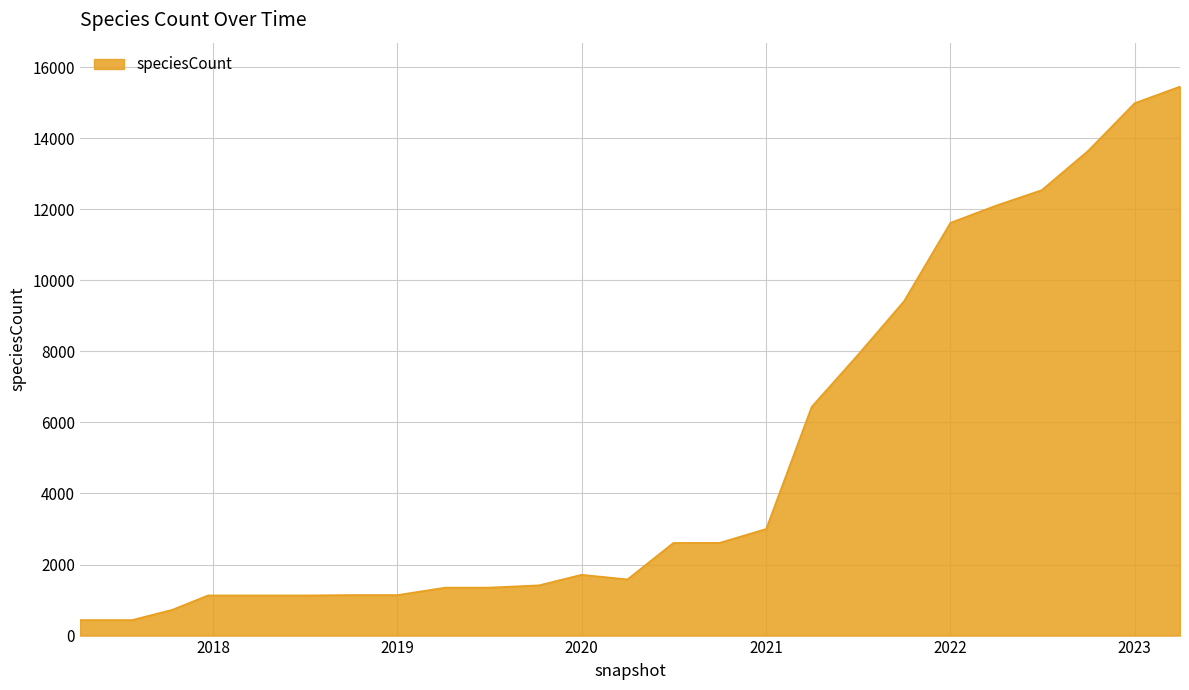

What is the minimum value shown in the chart?

436